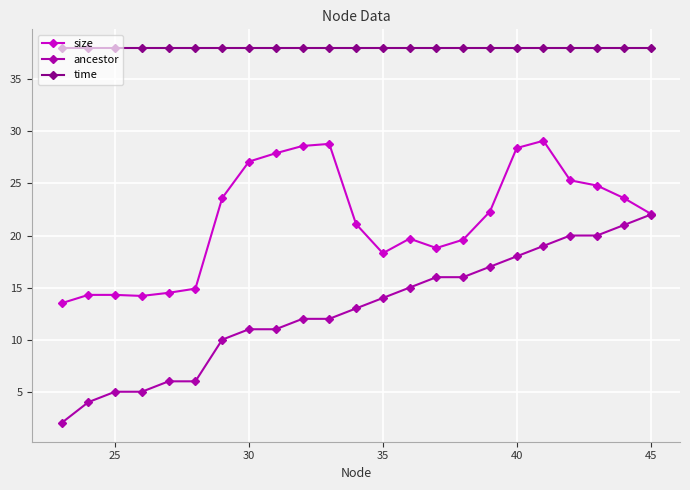

What is the maximum value for ancestor?

22.0